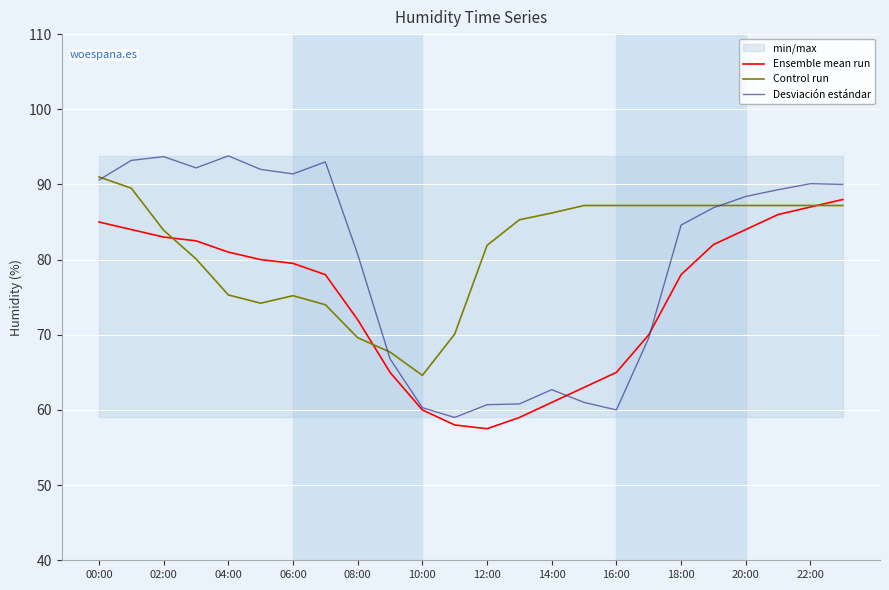

True or false: Desviación estándar has a value of 119.9 at 22:00.

False